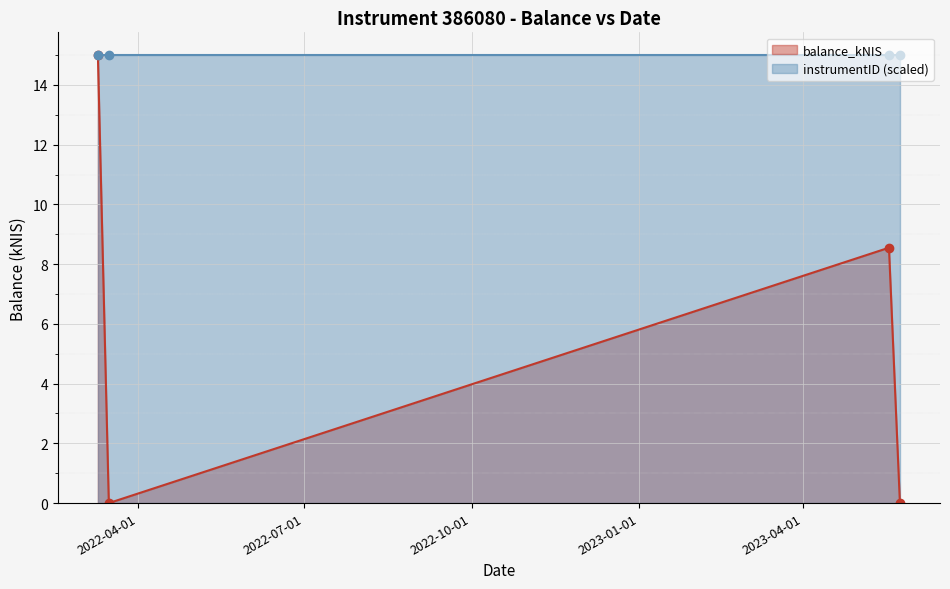

How many interior local valleys (lower than both neighbors) does the data have?

1